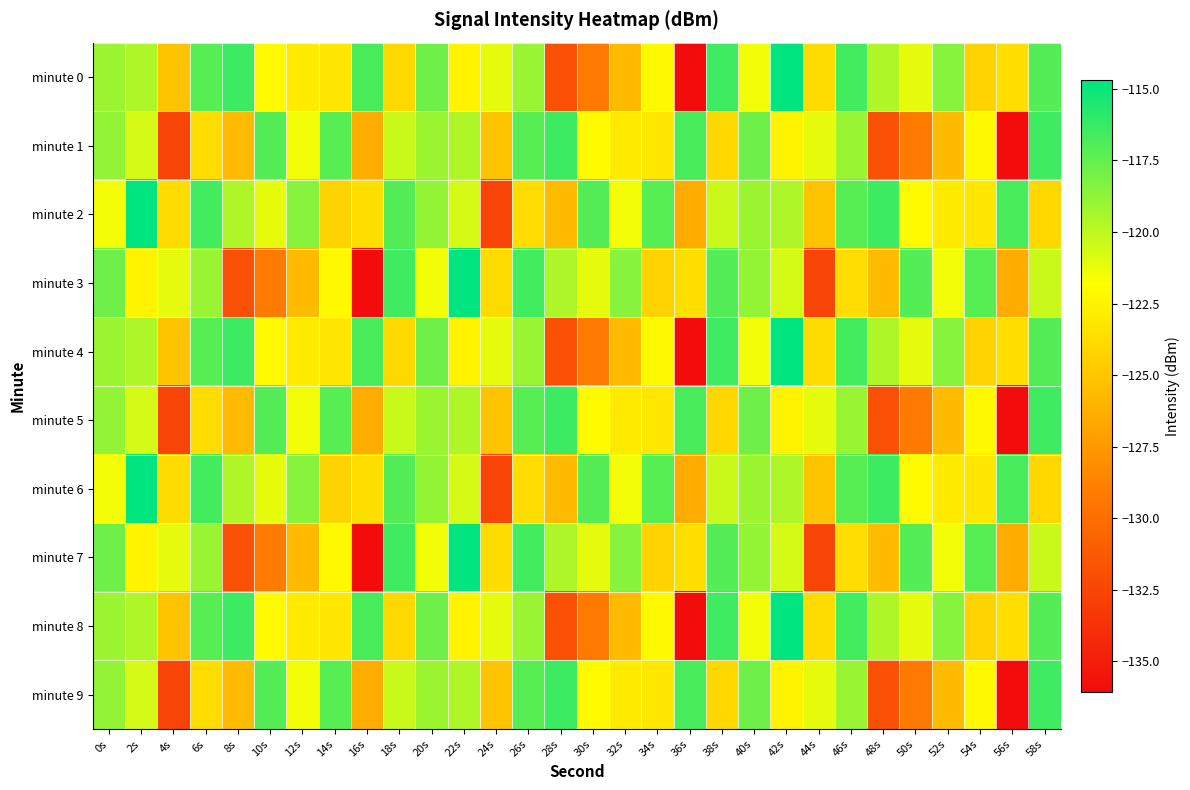

What is the total value across all series at 58s?

-1189.3